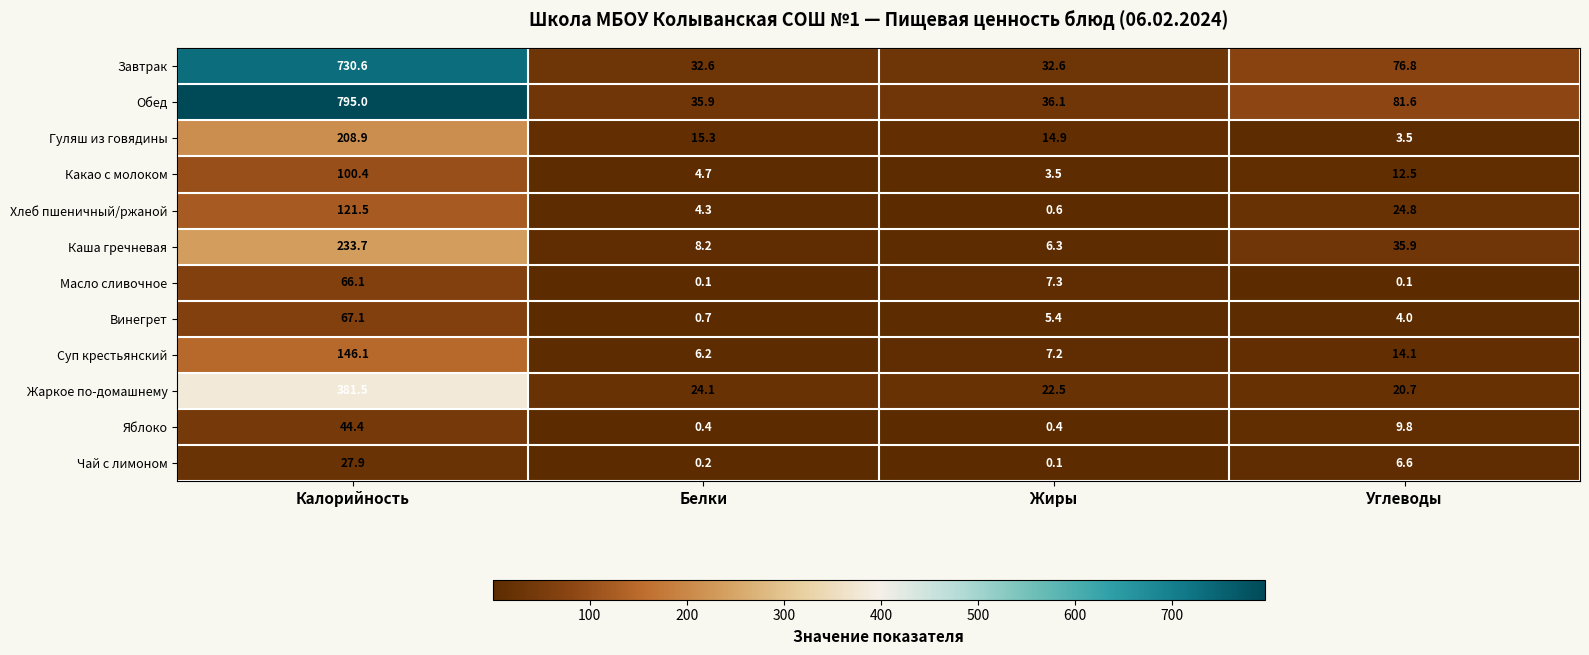

Between Калорийность and Углеводы, which series saw the biggest shift?

Обед